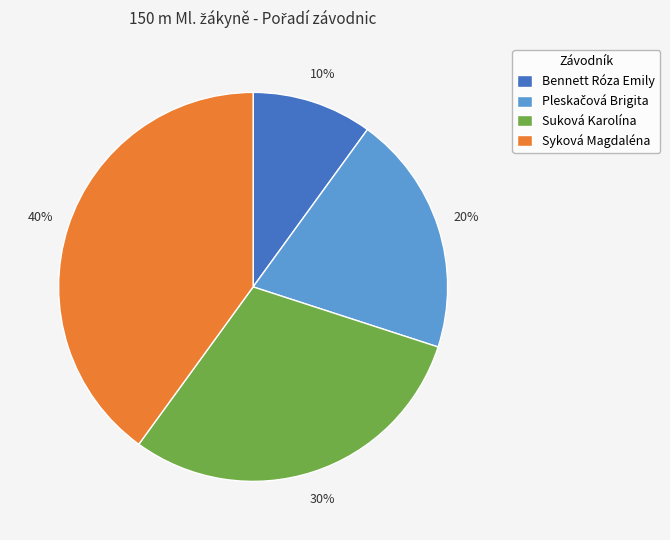

Is the sum of Suková Karolína and Bennett Róza Emily greater than half?

No